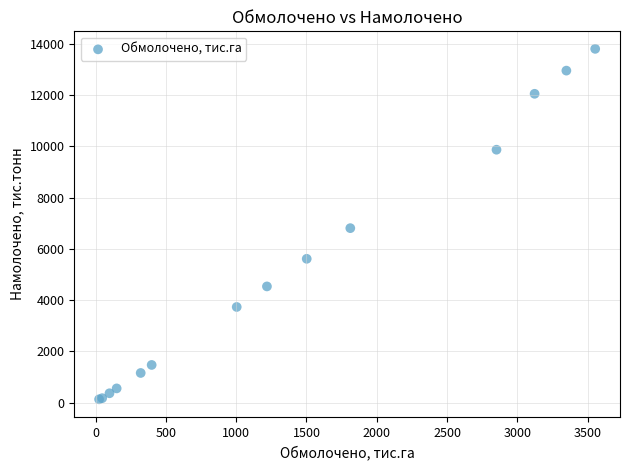

What Y value in the scatter plot is closest to 6970?

6811